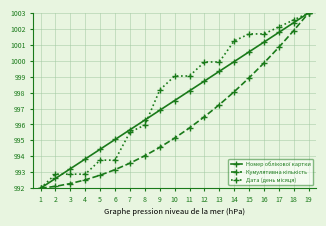

Does the chart display data point markers on the line(s)?

Yes